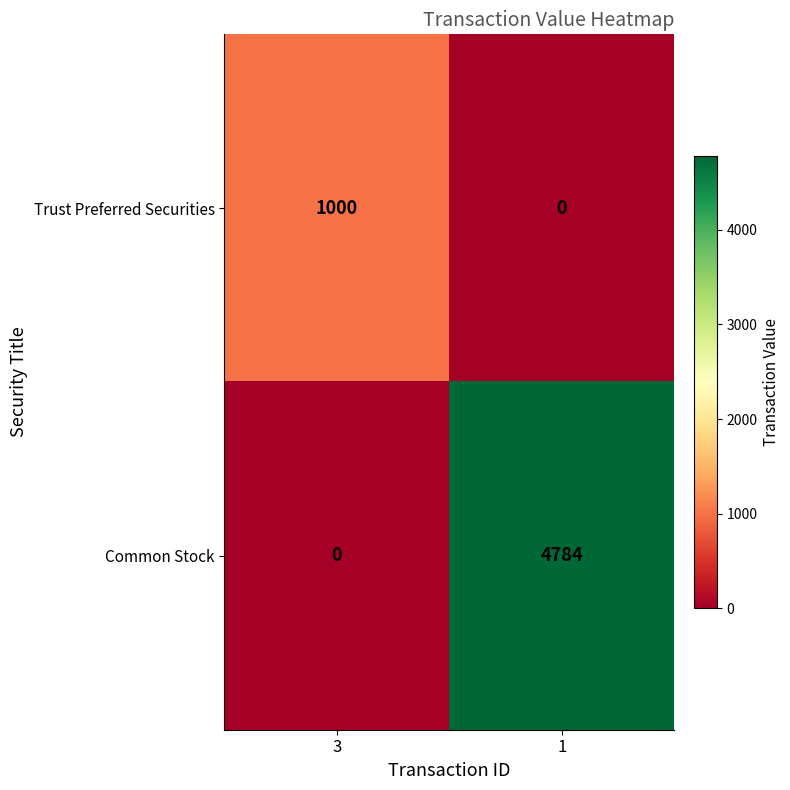

What is the total value across all series at 1?

4784